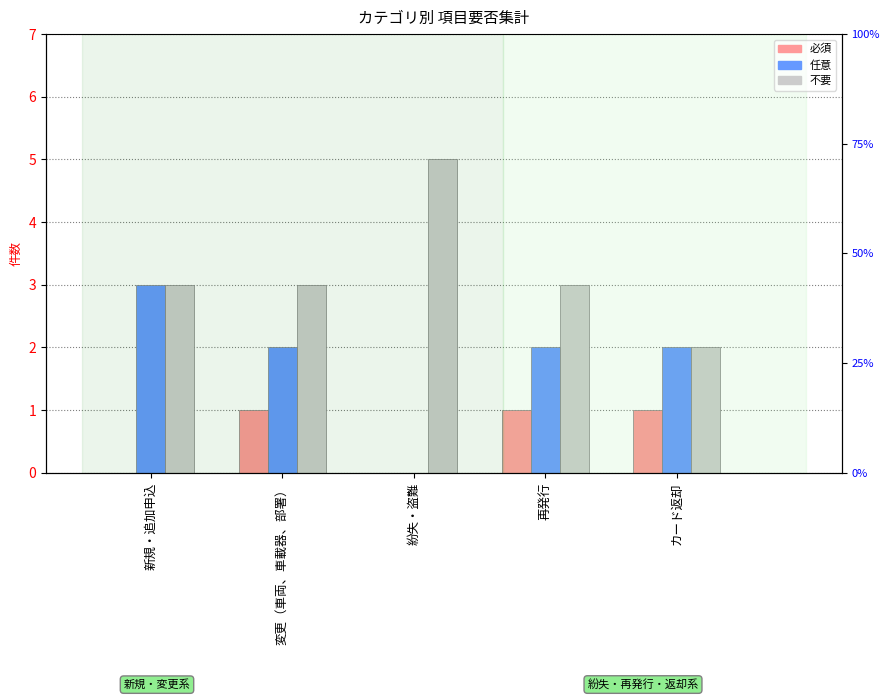

The 必須 series shows 1 at 変更（車両、車載器、部署）. True or false?

True